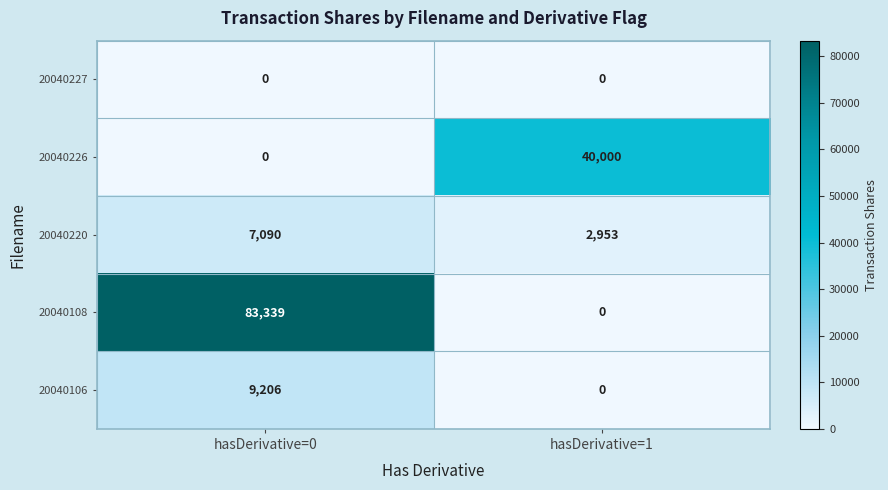

What is the difference between the maximum and minimum values in the 20040106 series?

9206